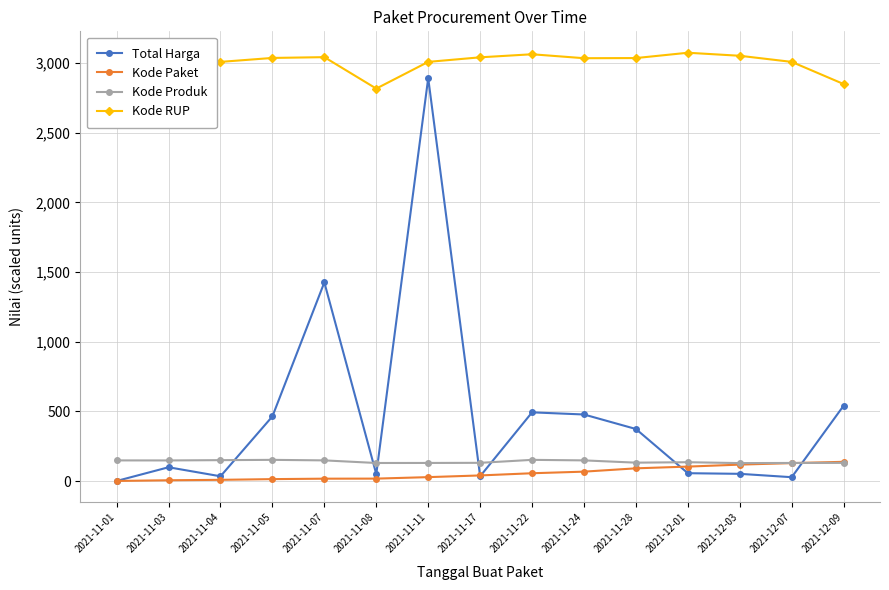

At which label does Kode RUP reach its minimum?

2021-11-01